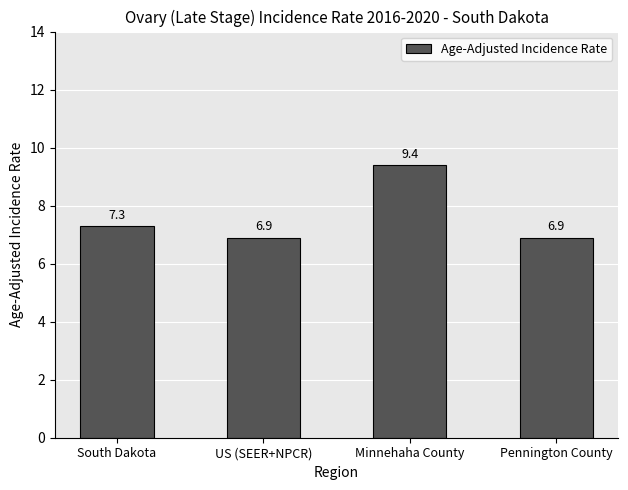

What is the greatest value displayed?

9.4